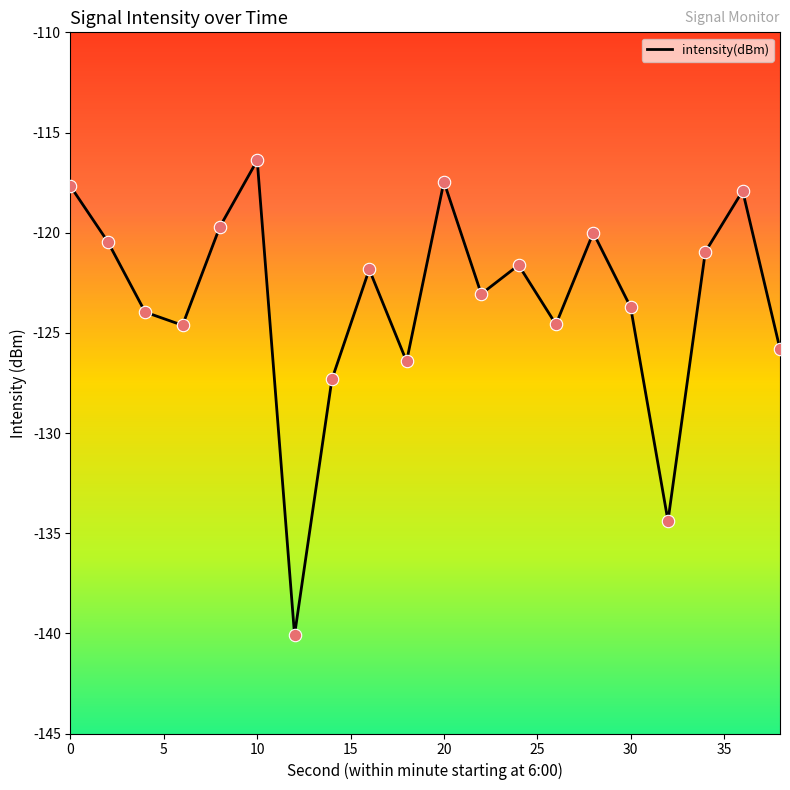

What is the difference between the maximum and minimum values?

23.7